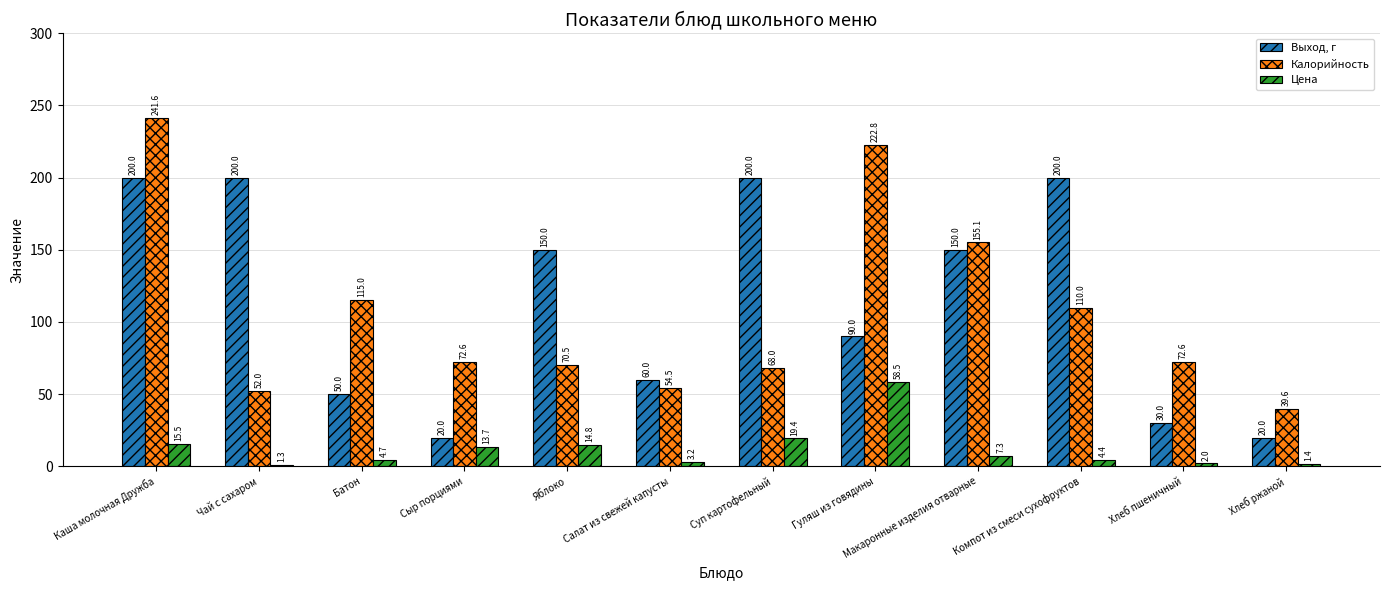

How many bars are there in each group?

3